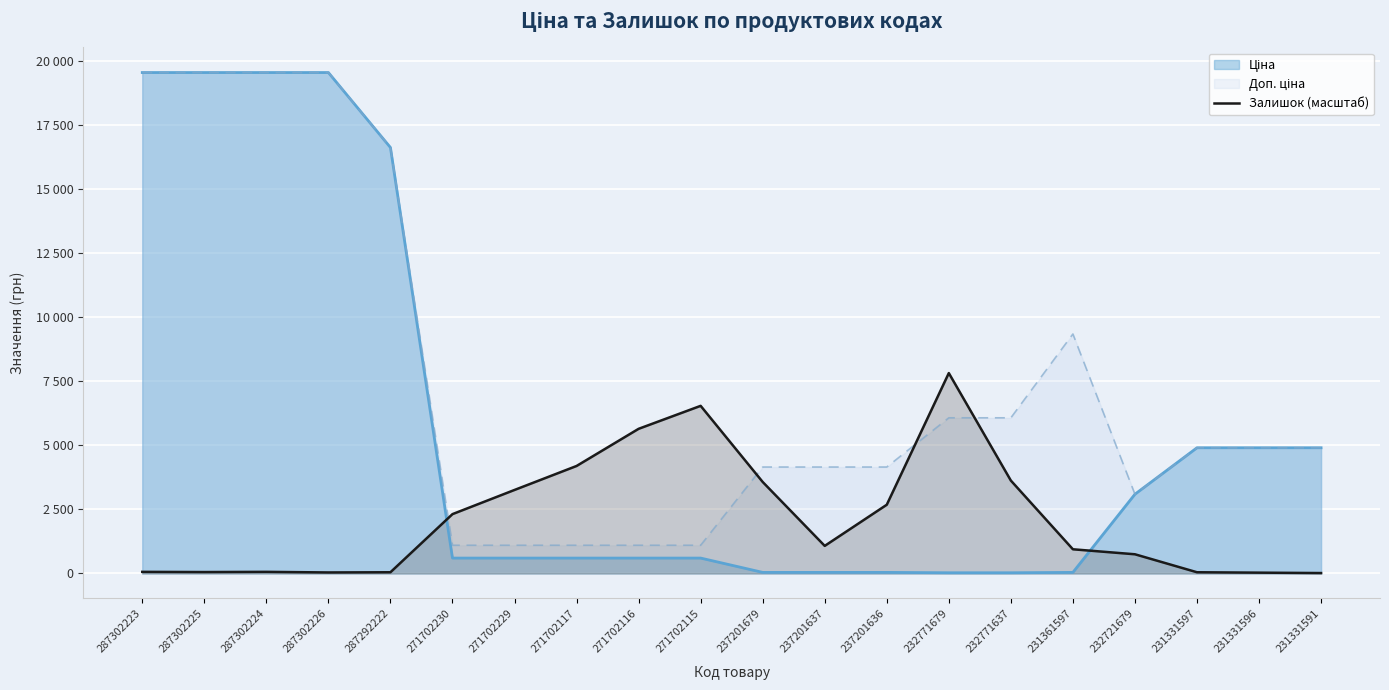

What position from the right is 237201636?

8